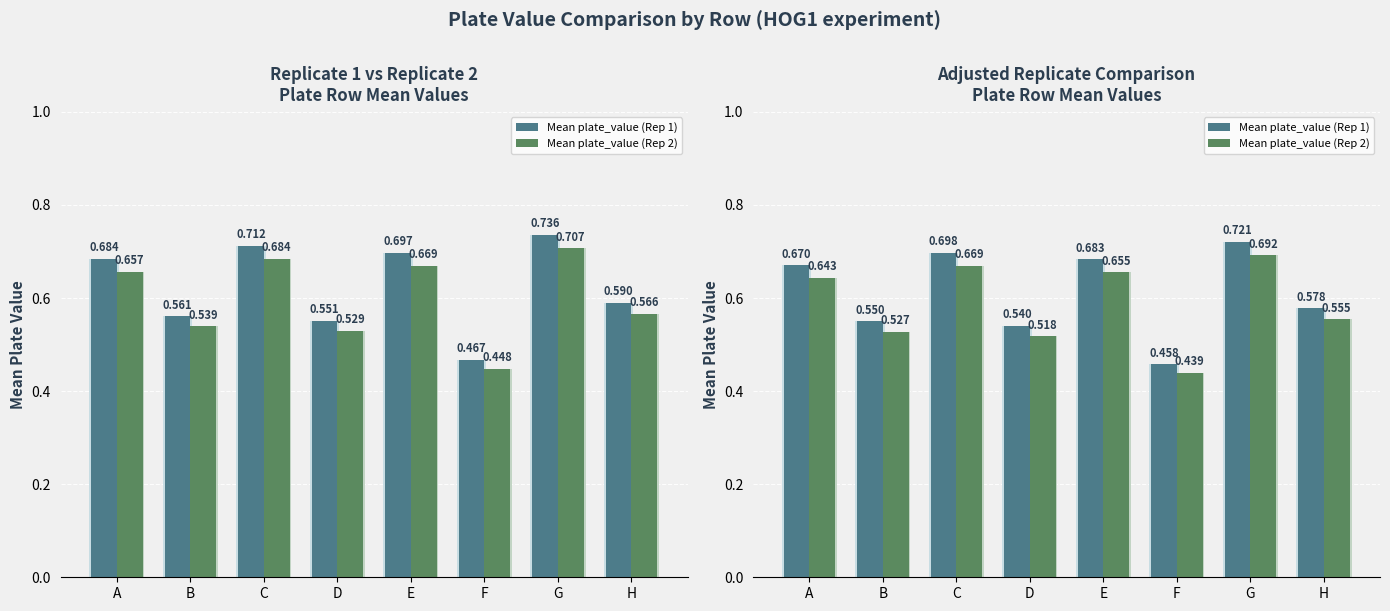

Are the bars grouped side by side (vs. stacked)?

Yes